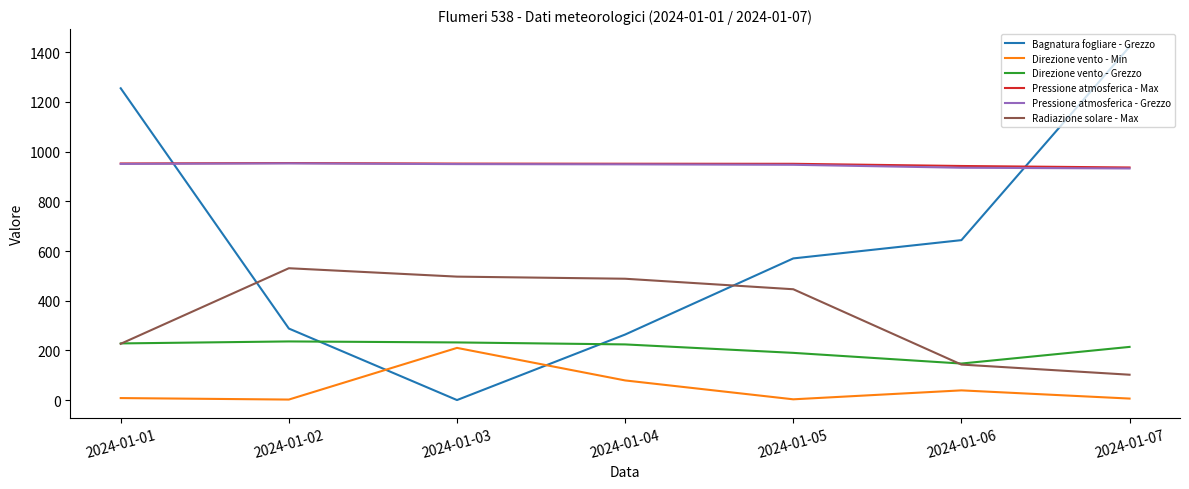

True or false: Pressione atmosferica - Max and Direzione vento - Min cross at least once.

False